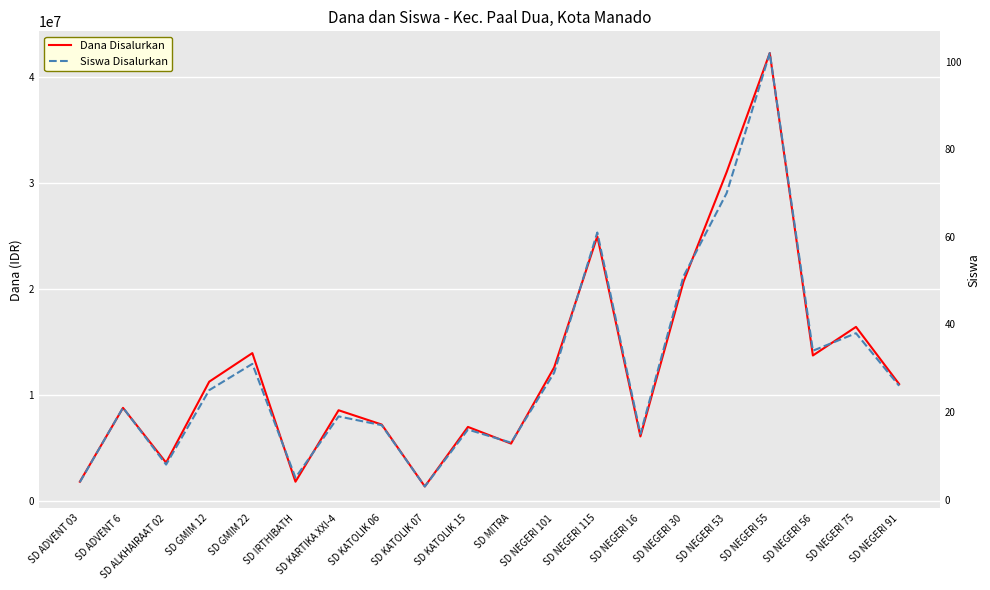

Is it true that Siswa Disalurkan equals 70 at SD NEGERI 53?

True